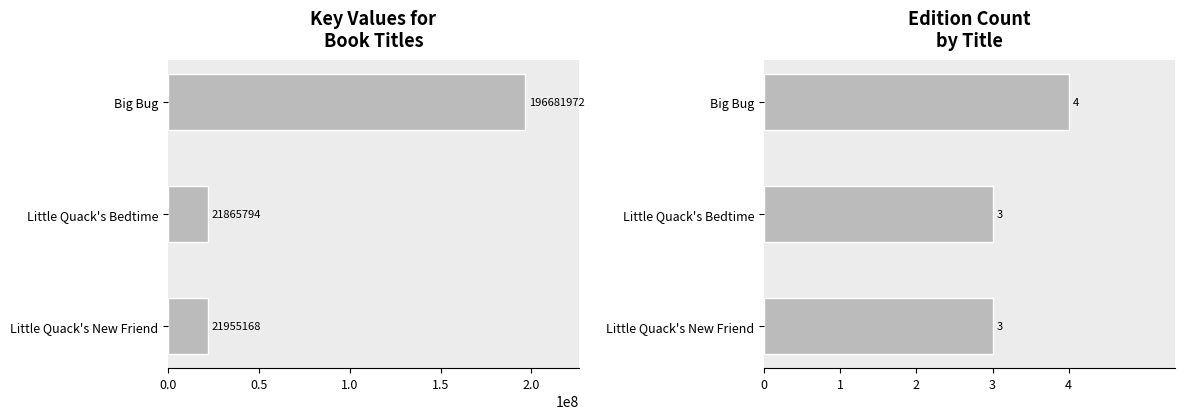

What is the approximate value of Edition Count at Little Quack's New Friend?

3